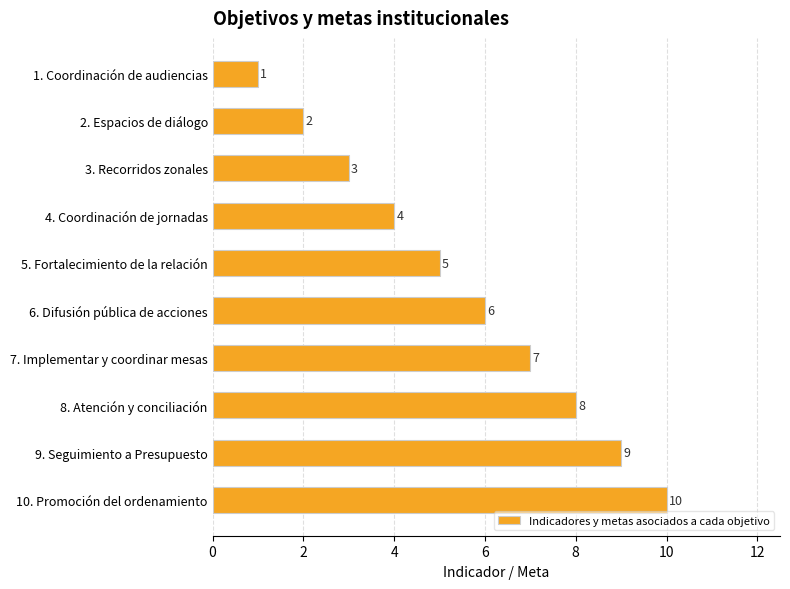

What is the difference between the maximum and minimum values?

9